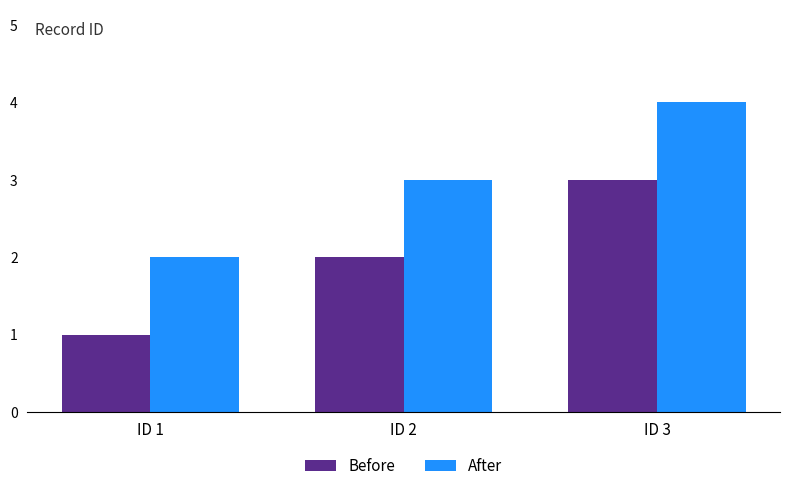

How many bars are there in total?

6